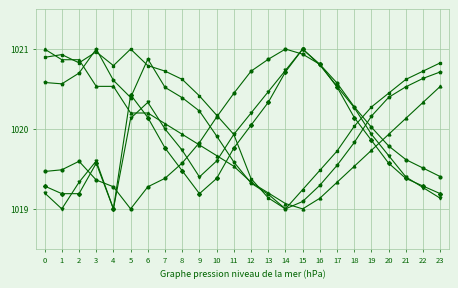

What is the total value across all series at 15?

6120.3